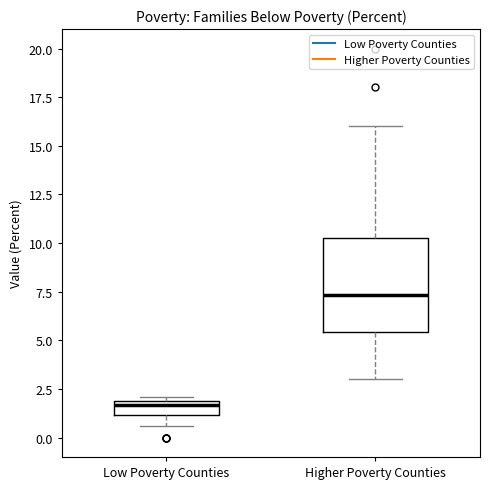

Where does the lower whisker of the box for Higher Poverty Counties end on the y-axis? The values are not printed on the chart, so give them approximately, as read against the axis.

3.0